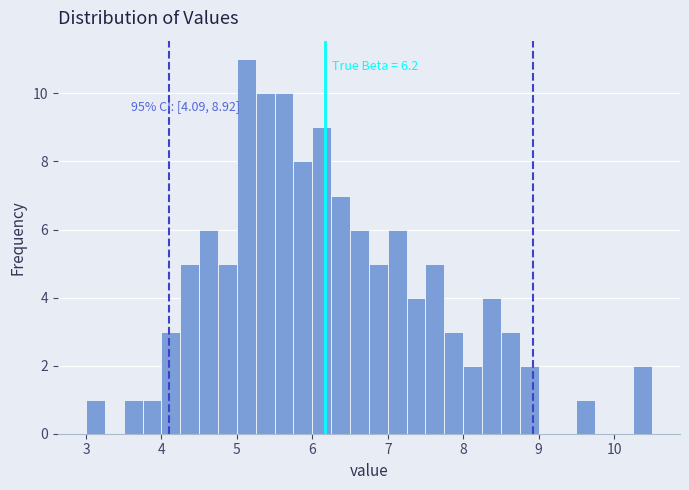

Around what value on the x-axis is the tallest bar? Give the approximate position of its centre, as read against the axis.

5.1